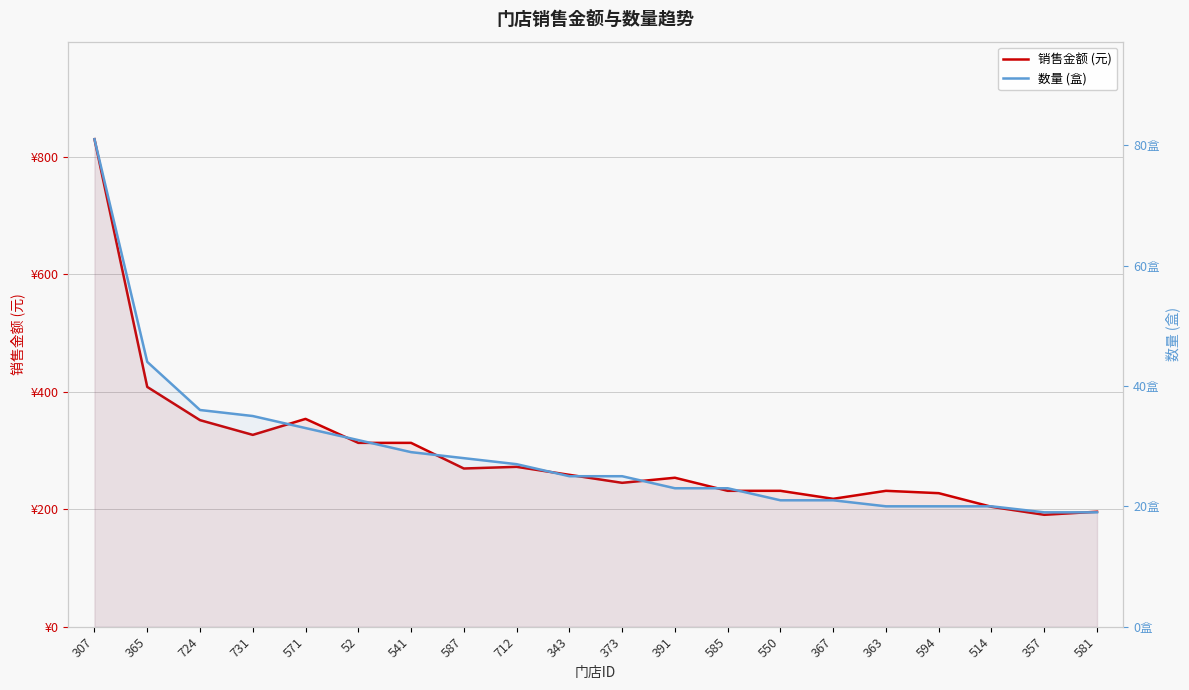

Reading left to right, what are all the values shown in this chart?

销售金额: 307=829.6	365=408.0	724=351.4	731=326.4	571=353.6	52=312.8	541=312.8	587=269.2	712=272.0	343=258.4	373=244.8	391=253.4	585=231.2	550=231.2	367=217.6	363=231.2	594=227.2	514=204.0	357=190.4	581=195.6
数量: 307=81.0	365=44.0	724=36.0	731=35.0	571=33.0	52=31.0	541=29.0	587=28.0	712=27.0	343=25.0	373=25.0	391=23.0	585=23.0	550=21.0	367=21.0	363=20.0	594=20.0	514=20.0	357=19.0	581=19.0